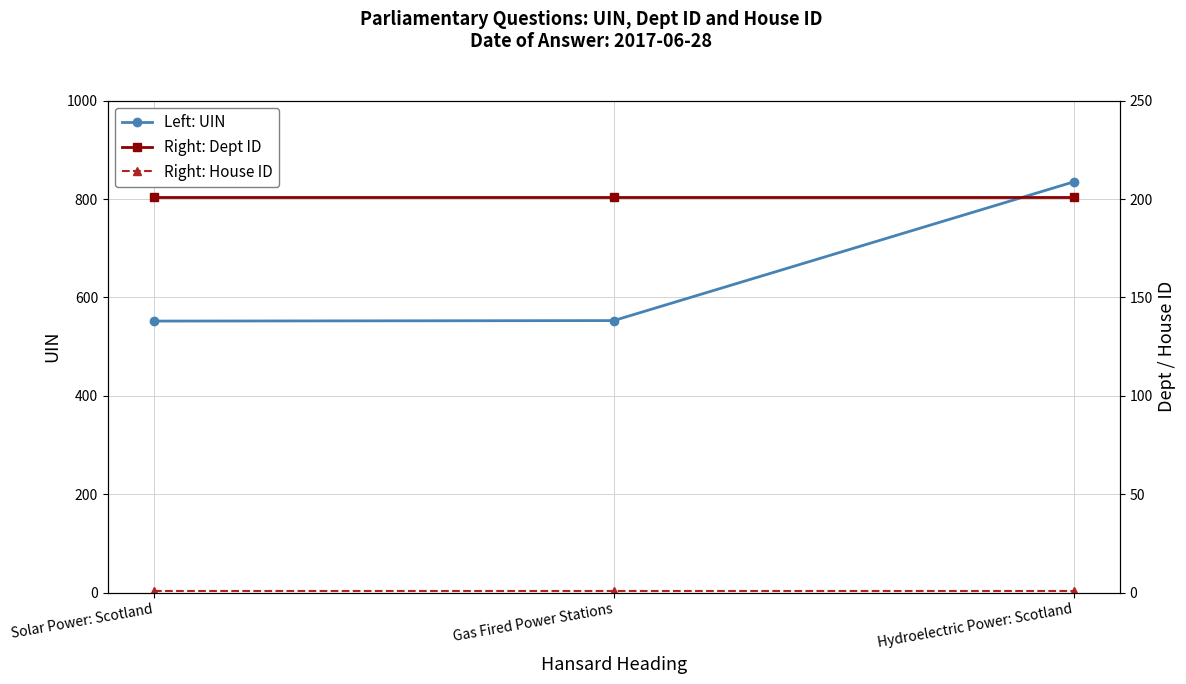

Reading left to right, what are all the values shown in this chart?

Left: UIN: 552	553	835
Right: Dept ID: 201	201	201
Right: House ID: 1	1	1